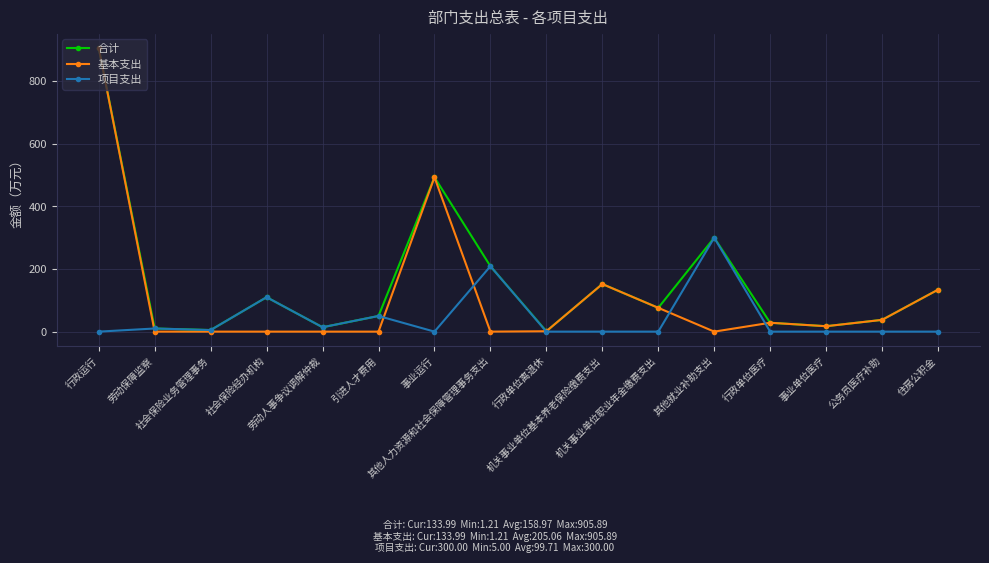

What is the label of the 9th point from the right?

其他人力资源和社会保障管理事务支出